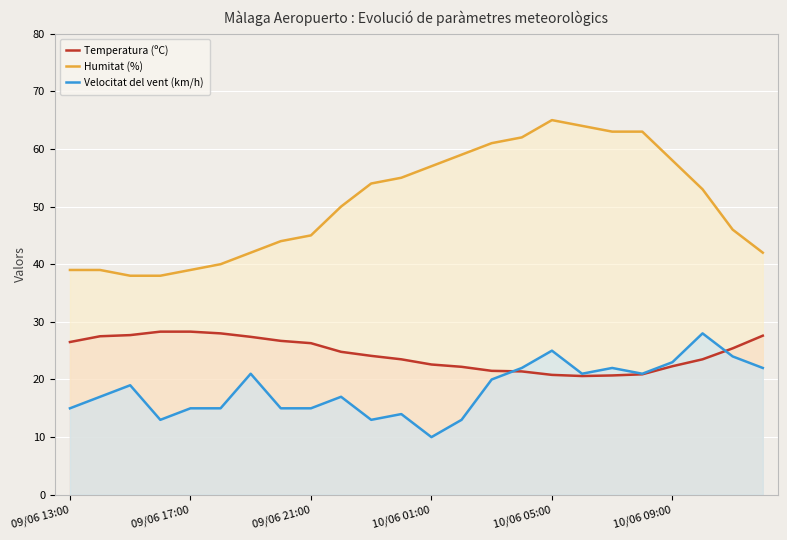

Is the value of Humitat (%) at 19 greater than the value of Temperatura (ºC) at 14?

Yes